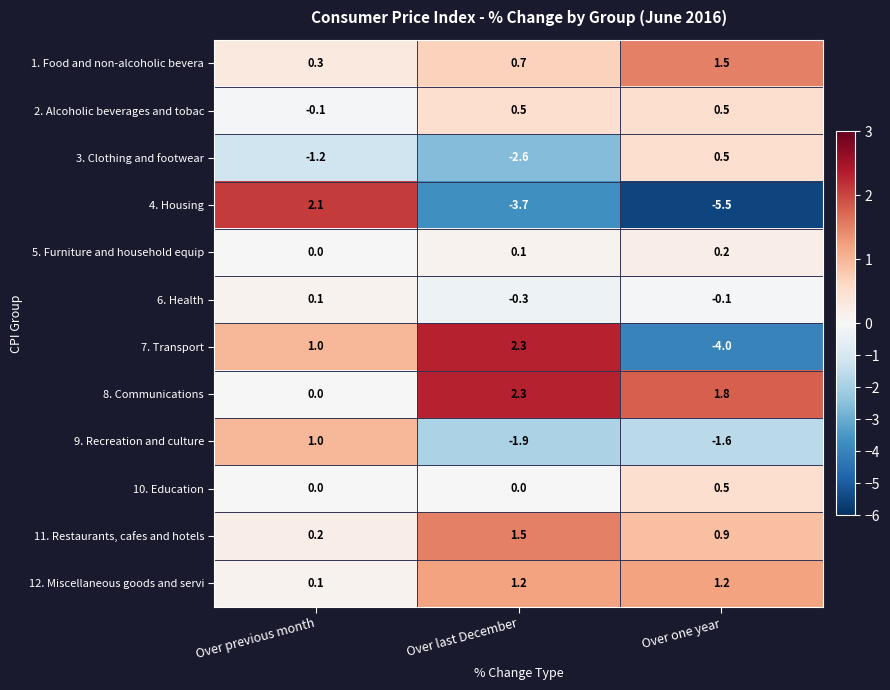

Which series changed the most between Over previous month and Over one year?

4. Housing